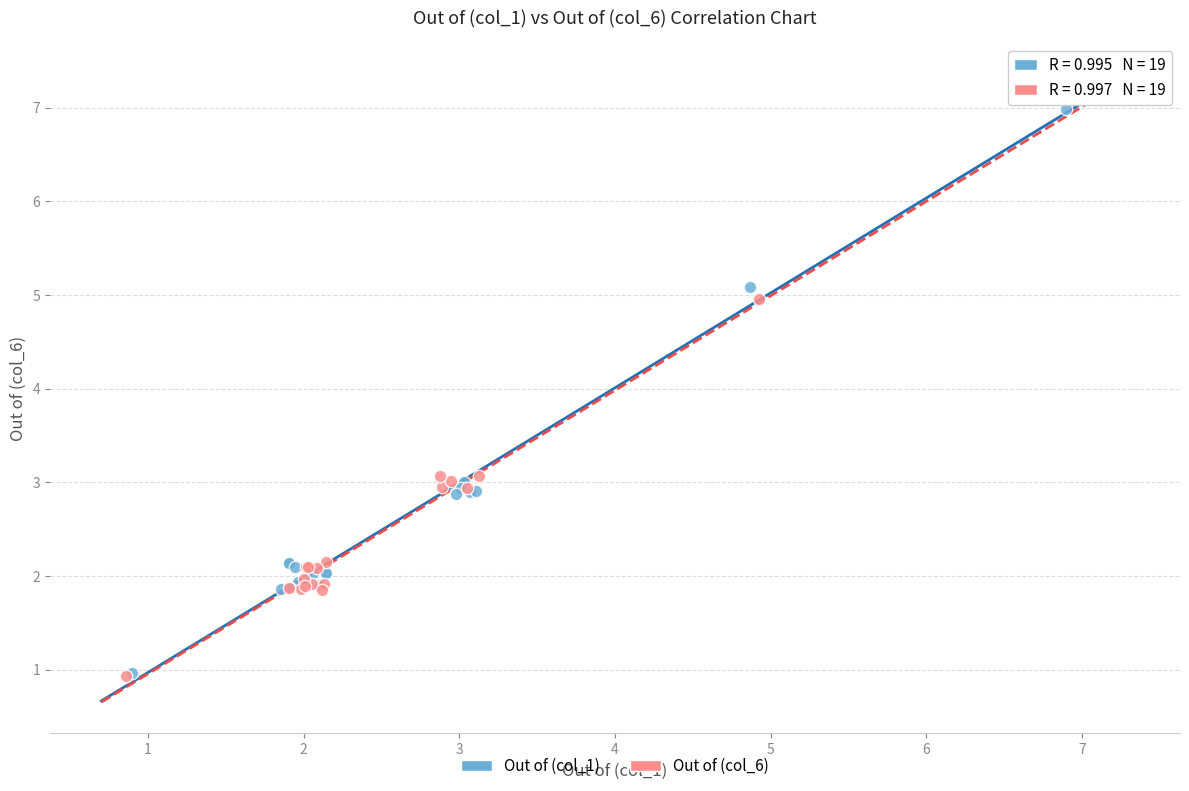

Which series has the largest Y range (max minus min)?

Out of (col_6)